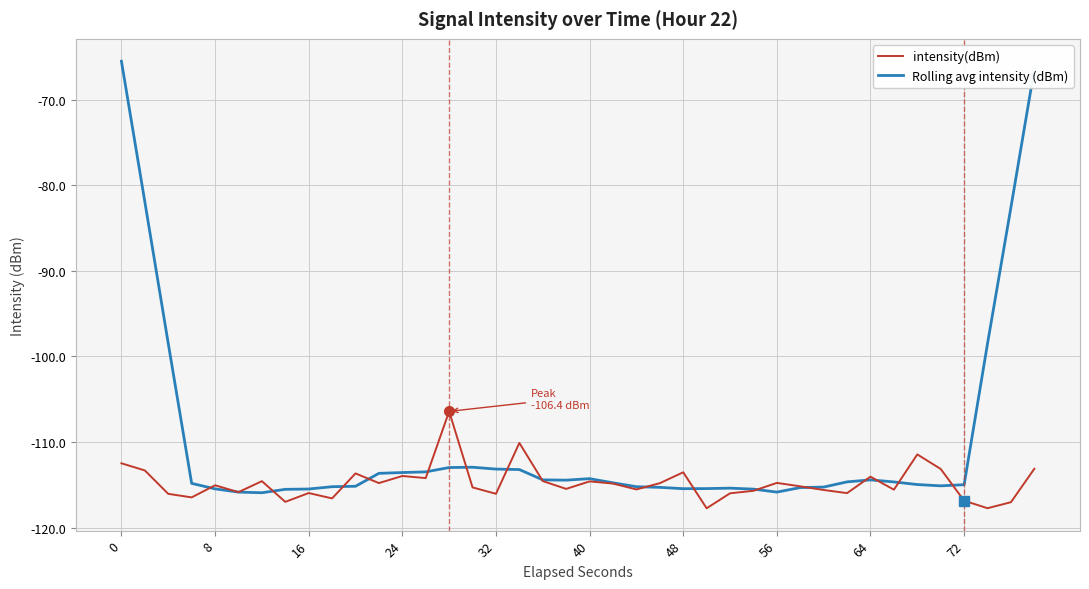

What is the maximum value for Rolling avg intensity (dBm)?

-65.5